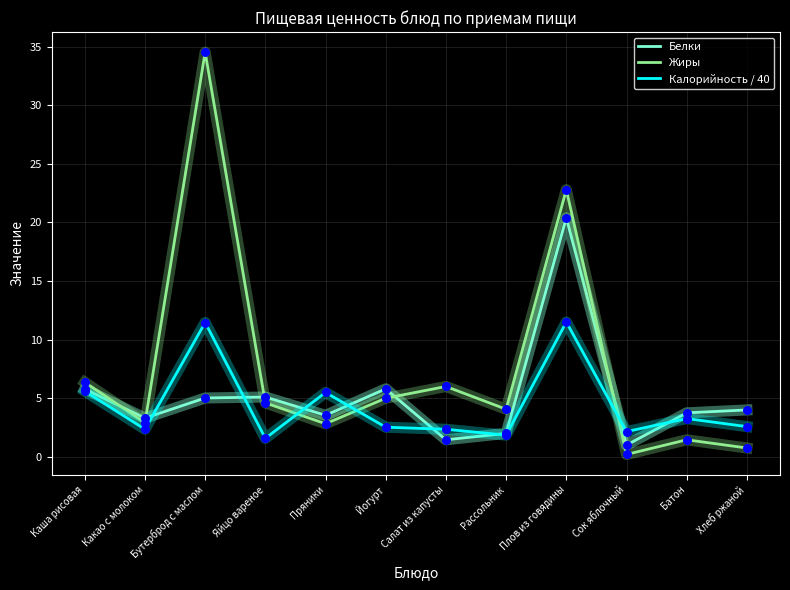

Is the value of Белки at Каша рисовая greater than the value of Жиры at Хлеб ржаной?

Yes